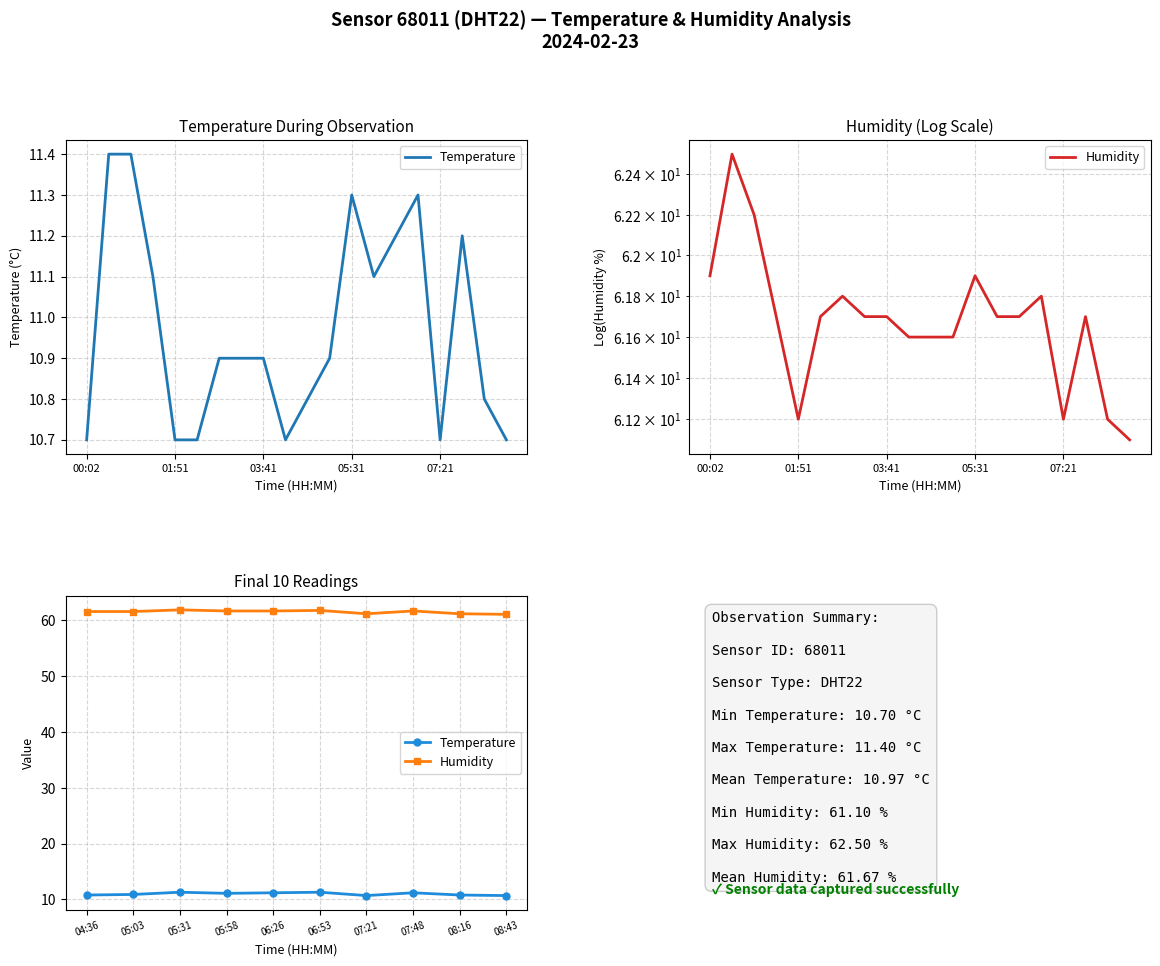

True or false: Humidity and Temperature intersect in this chart.

False